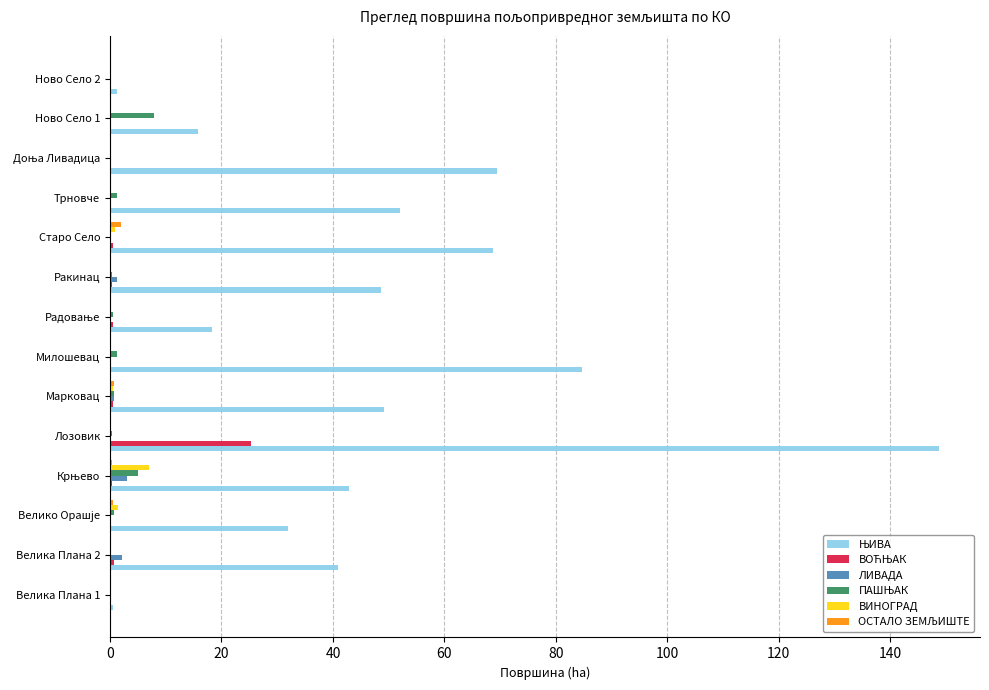

At which category does the chart reach its peak across all series?

Лозовик